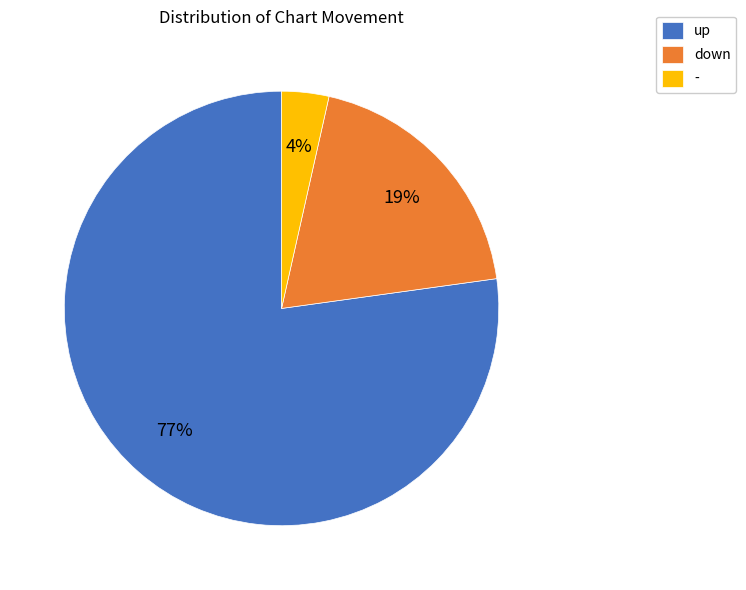

Combined, do up and - account for over 50%?

Yes